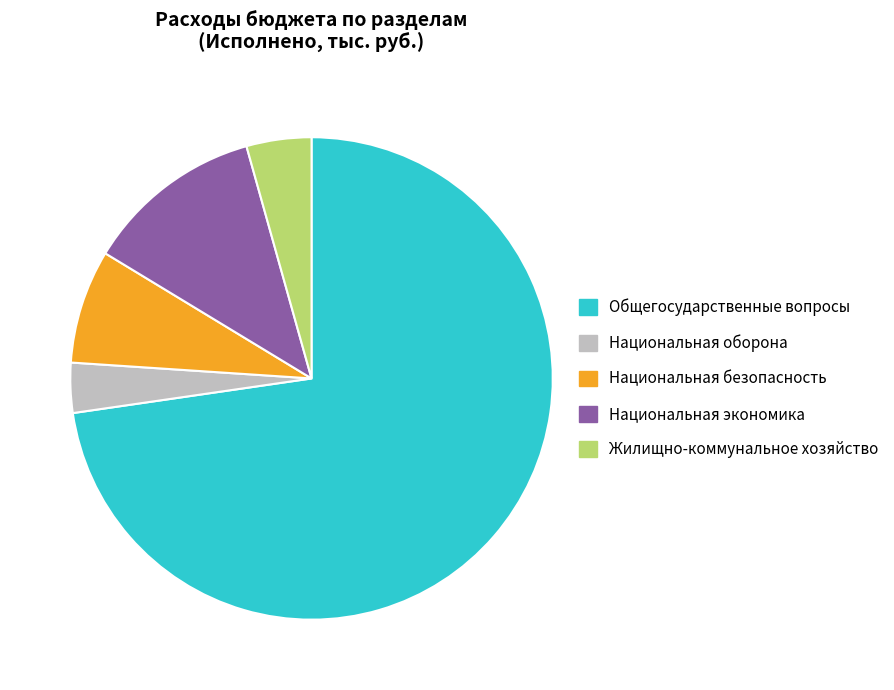

Which category accounts for the majority?

Общегосударственные вопросы